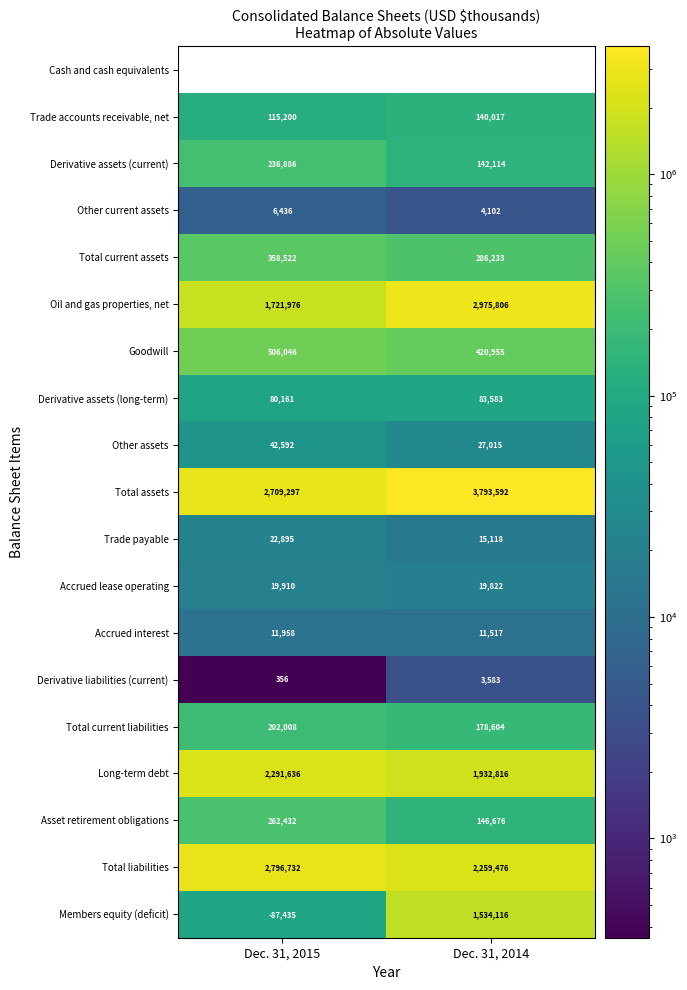

Is the value of Asset retirement obligations at Dec. 31, 2015 greater than the value of Oil and gas properties, net at Dec. 31, 2015?

No